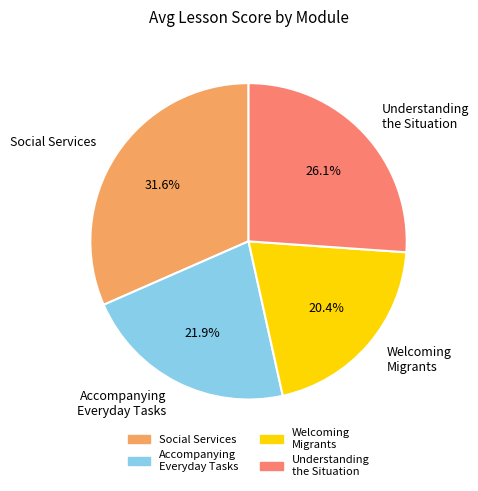

How many slices are in this pie chart?

4